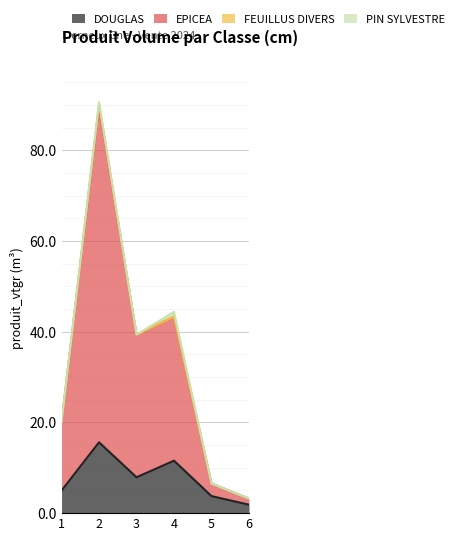

The value of DOUGLAS at 5 is 3.8. True or false?

True